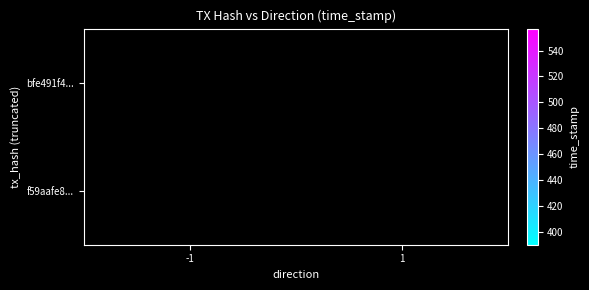

List the series in order of their peak value, highest first.

bfe491f4..., f59aafe8...